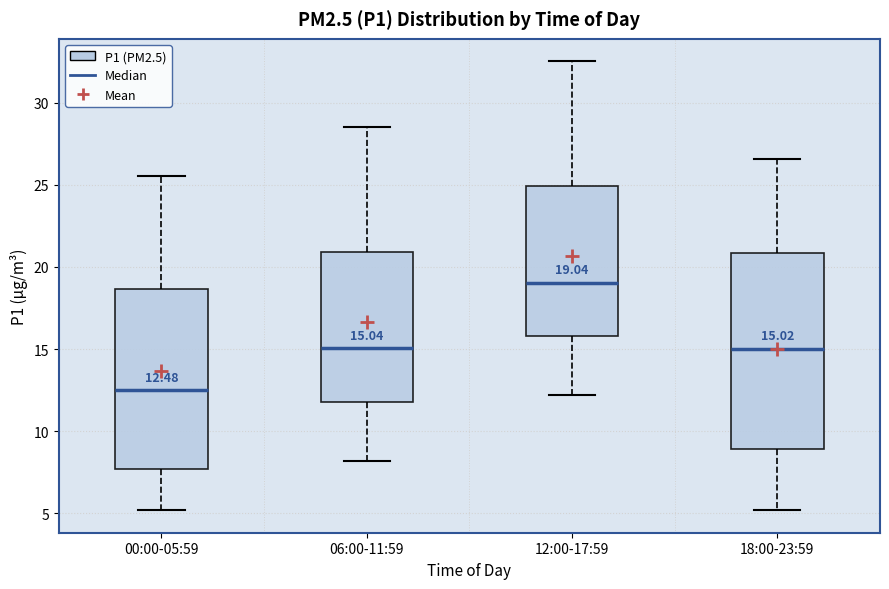

Which box has the lowest median line?

00:00-05:59